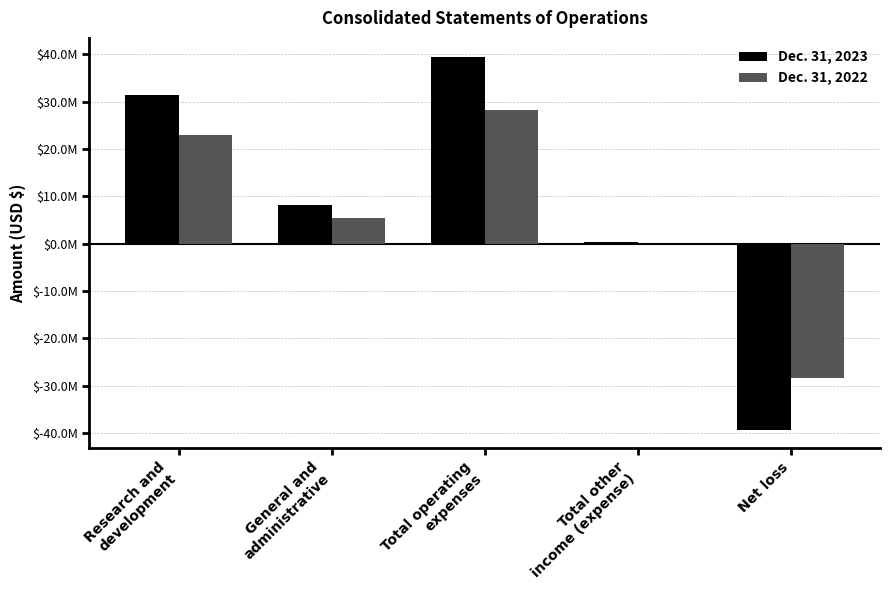

Which has a higher value, Research and
development or Total operating
expenses?

Total operating
expenses